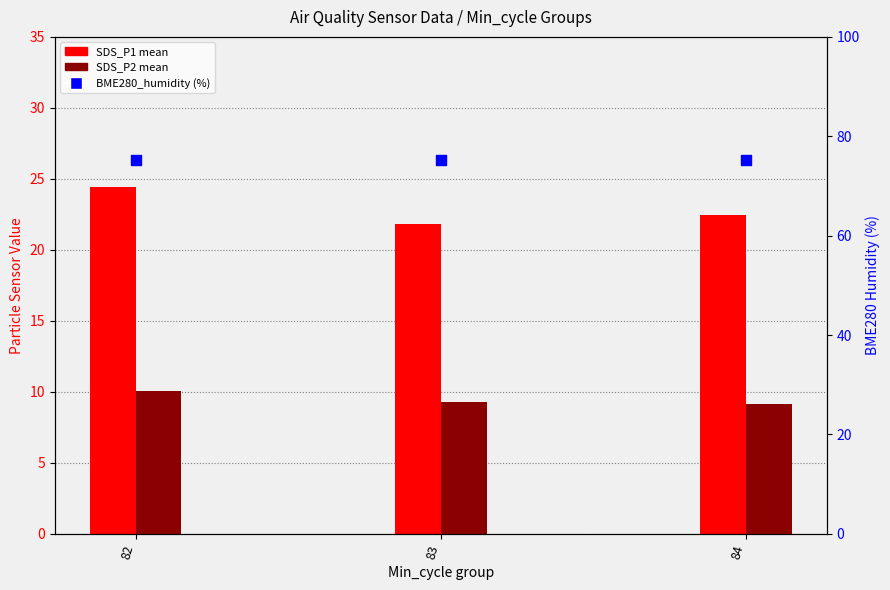

Which series reaches the maximum Y coordinate?

BME280_humidity (%)